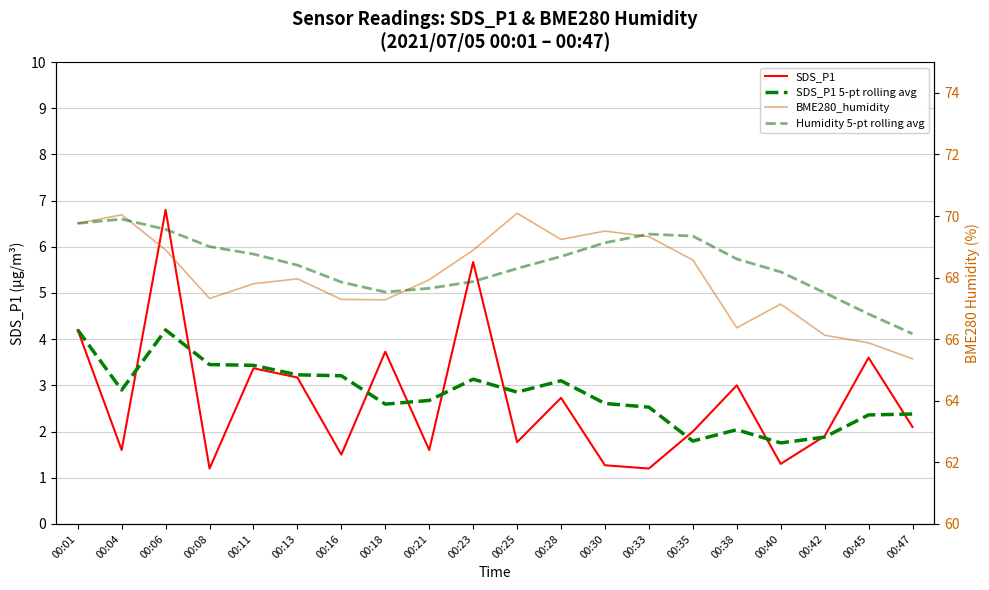

True or false: SDS_P1 has a value of 1.9 at 00:42.

True